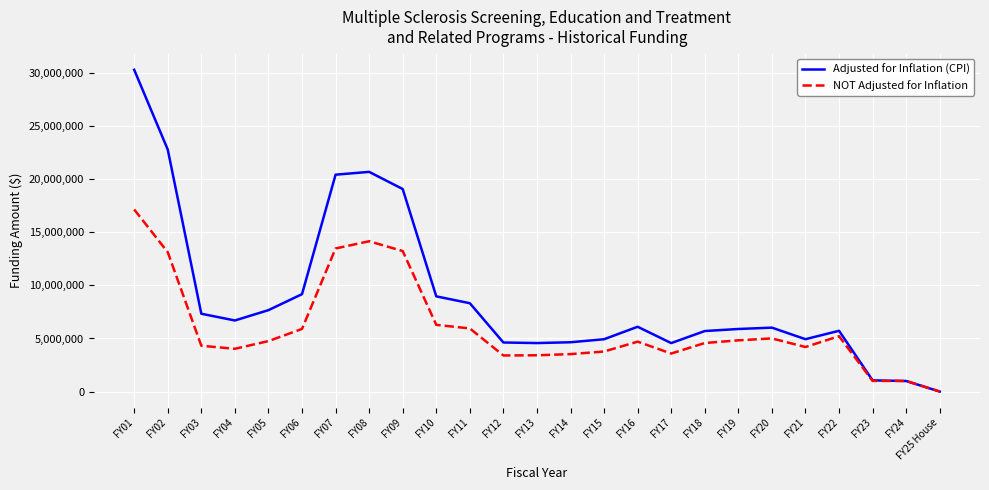

At which category is the sum across all series the highest?

FY01